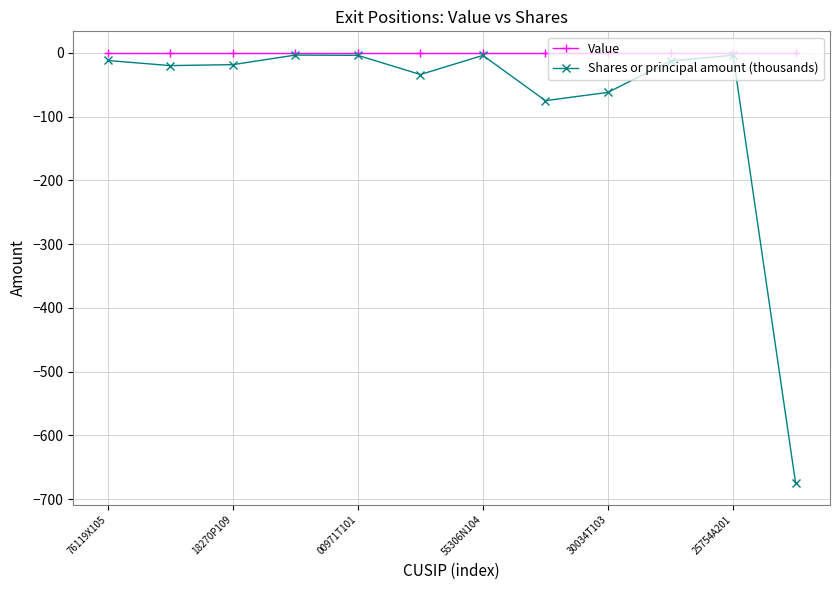

Does the chart have visible grid lines?

Yes